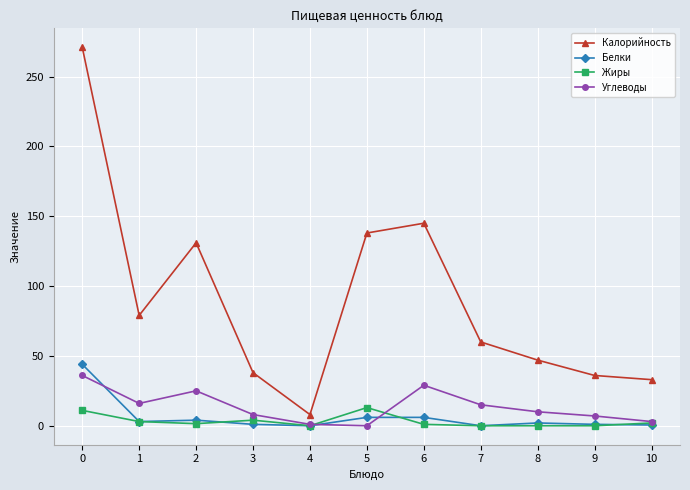

True or false: Белки and Калорийность cross at least once.

False